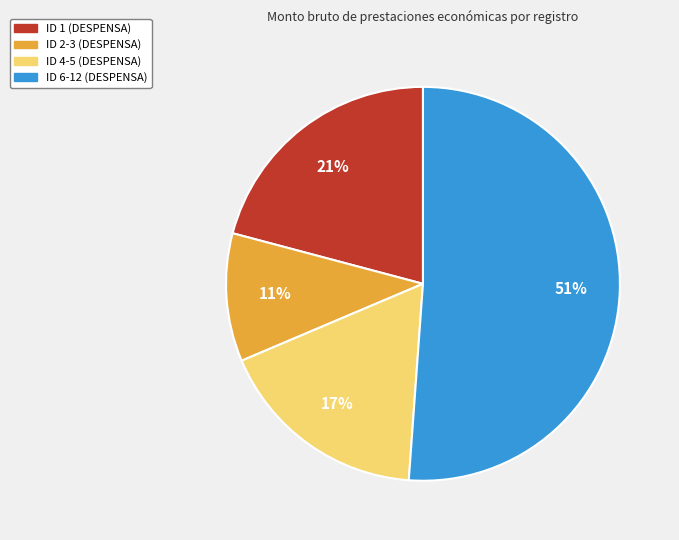

Is there a majority slice in this chart?

Yes